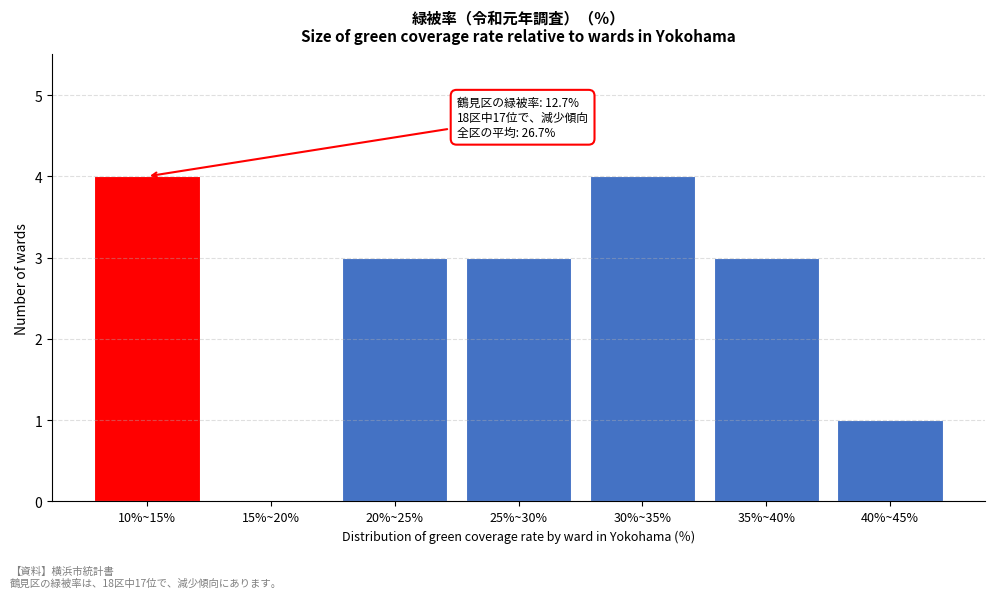

Reading left to right, extract all data points from this chart.

10%~15%=4	15%~20%=0	20%~25%=3	25%~30%=3	30%~35%=4	35%~40%=3	40%~45%=1